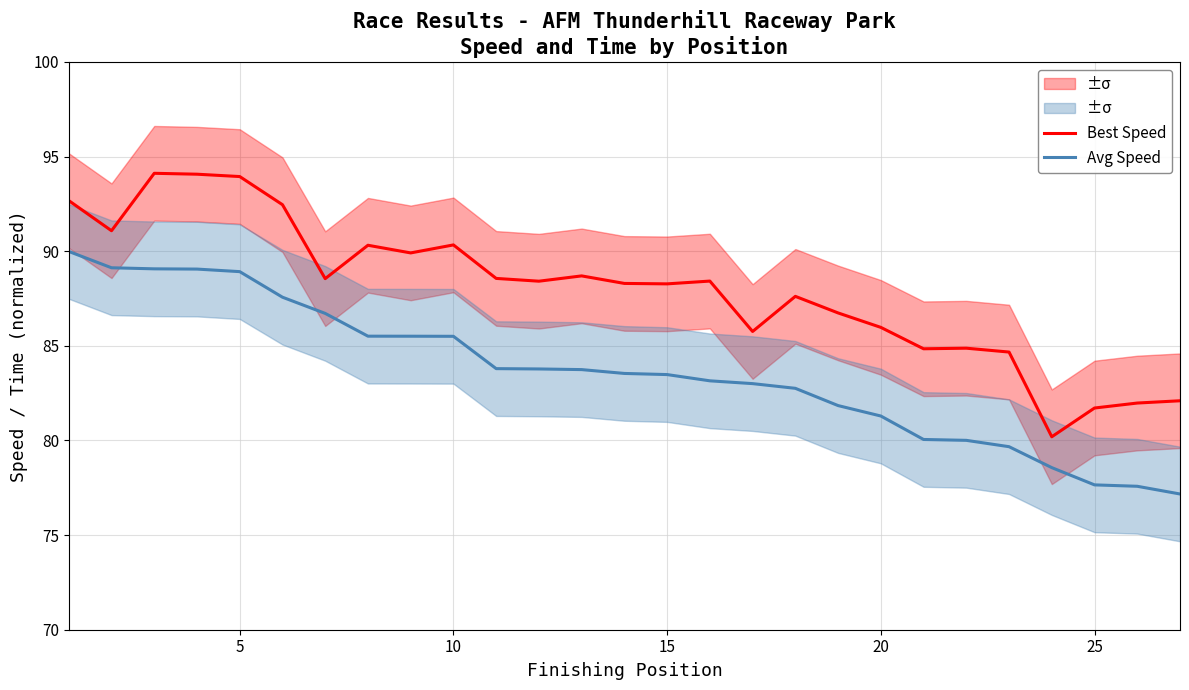

Does the chart display data point markers on the line(s)?

No